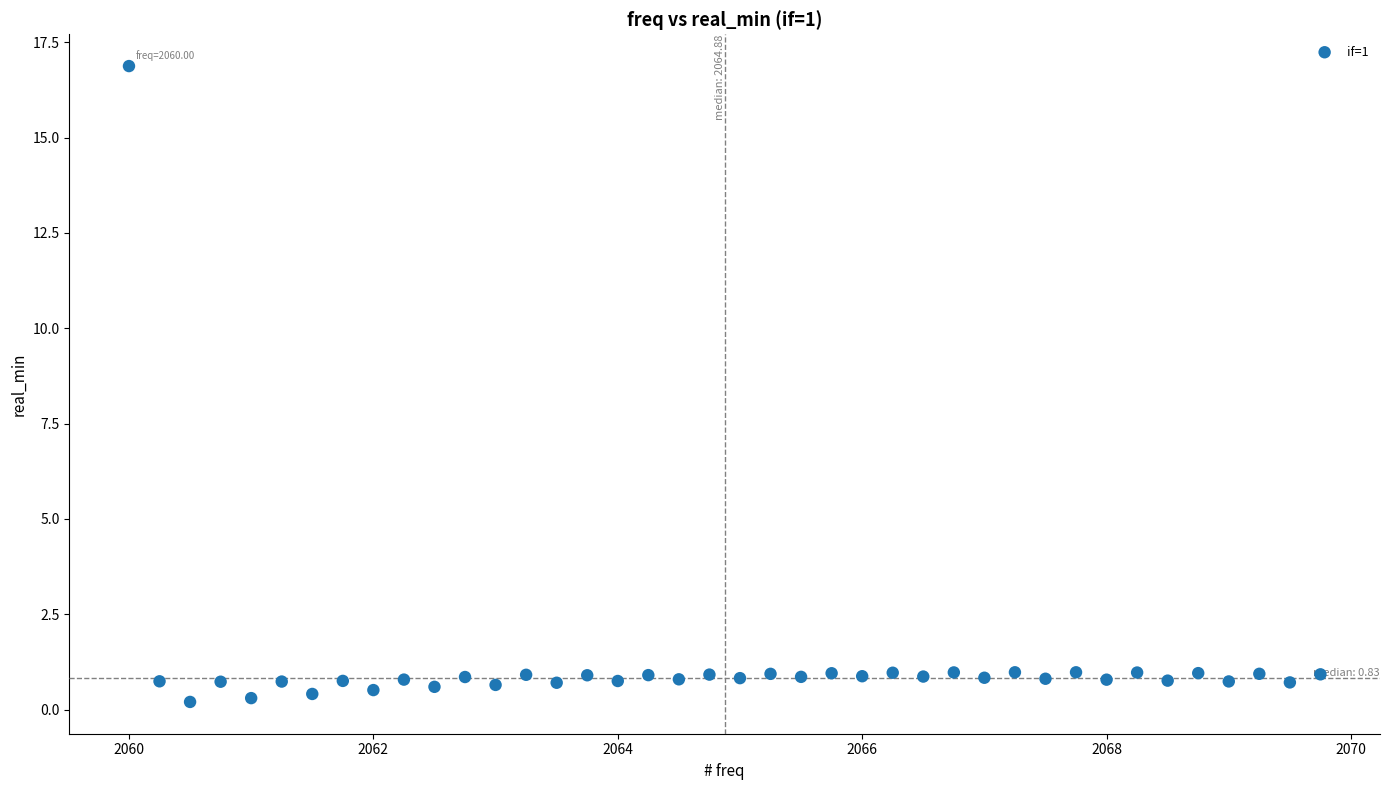

What is the range of X values (max minus min)?

9.8